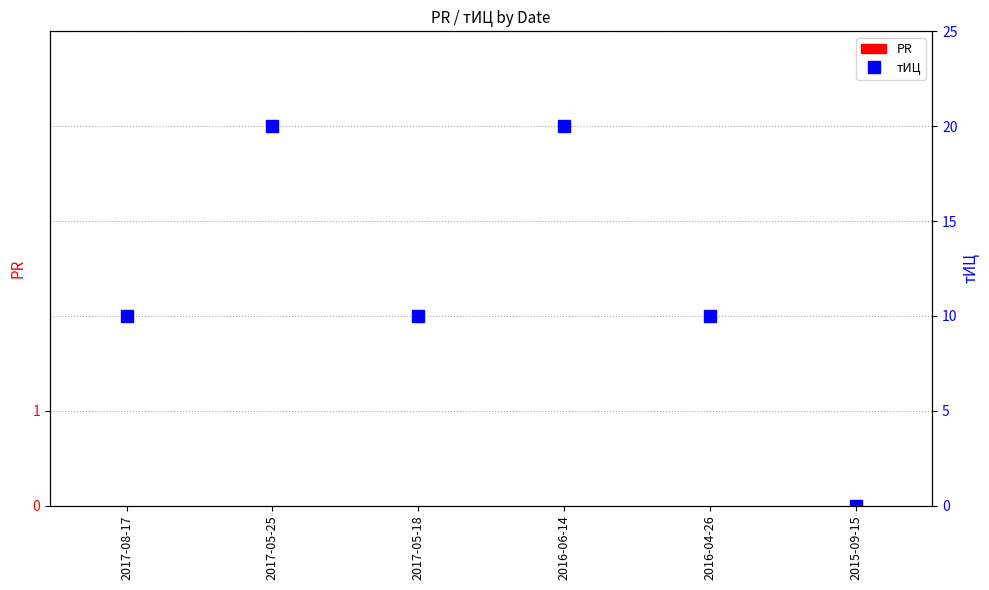

Rank the categories by PR value from highest to lowest.

2017-08-17, 2017-05-25, 2017-05-18, 2016-06-14, 2016-04-26, 2015-09-15